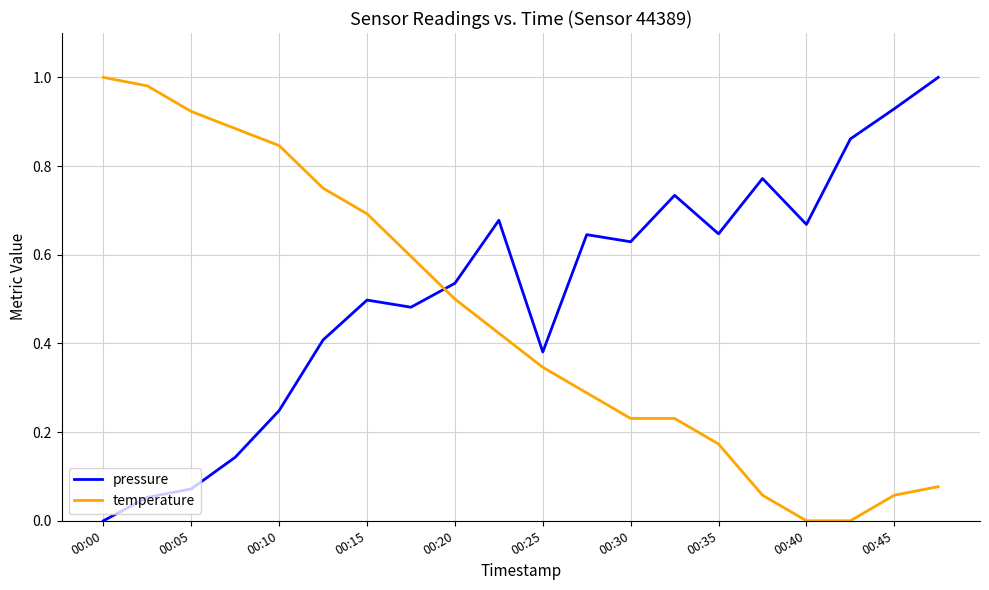

List the series in order of their overall mean, highest first.

pressure, temperature